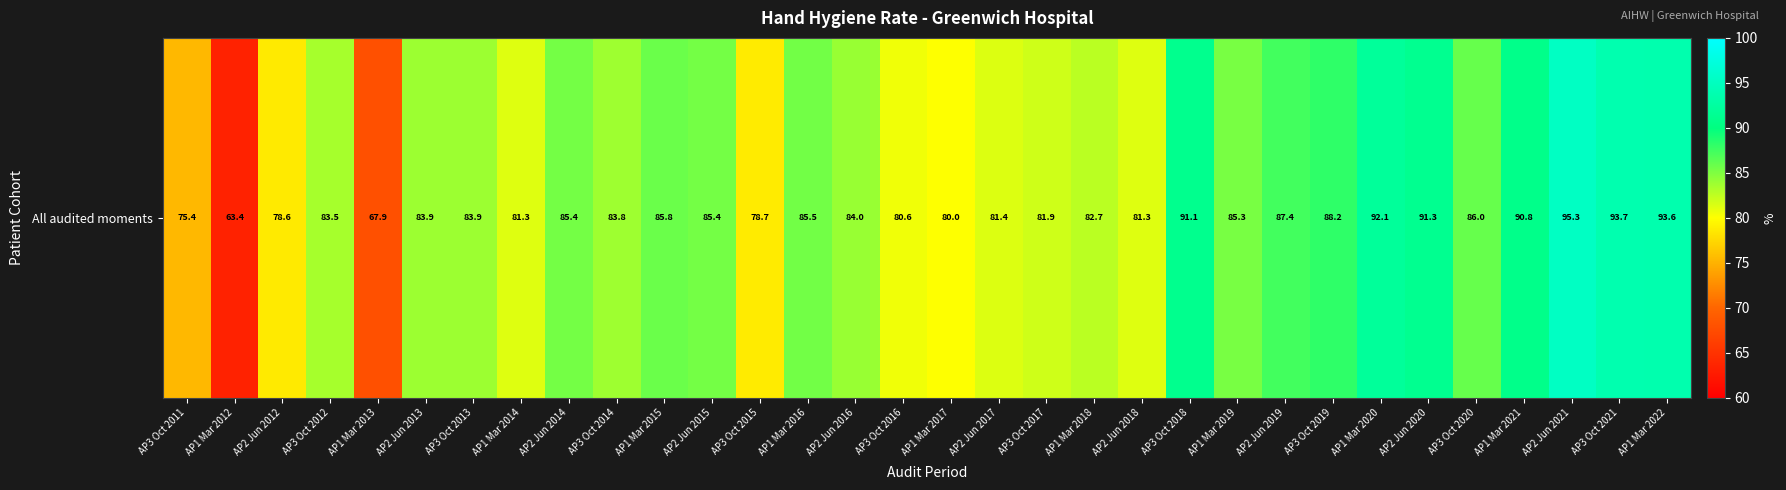

What is the greatest value displayed?

95.3